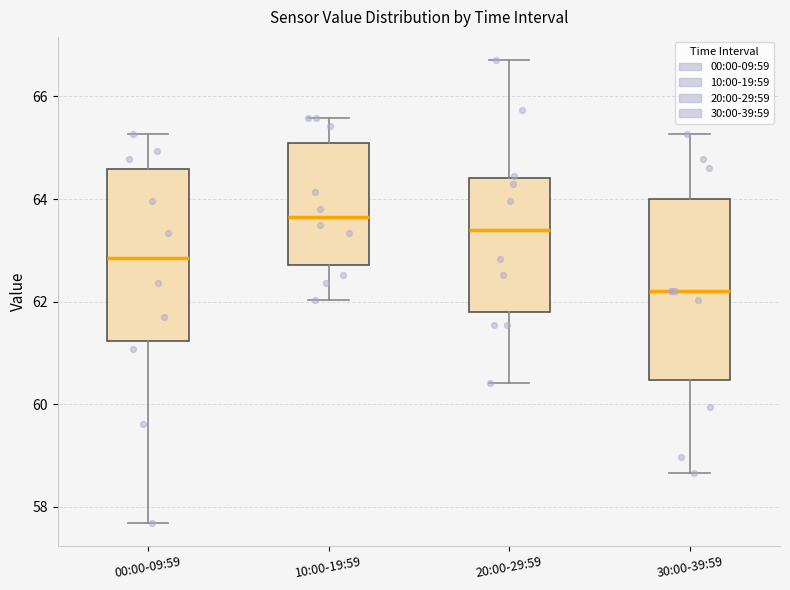

Which box has the highest median line?

10:00-19:59